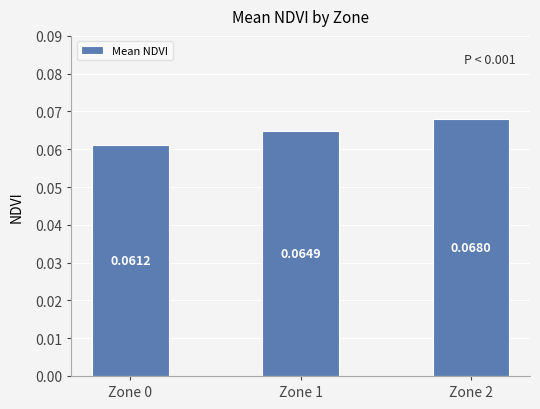

How many distinct data groups are displayed?

1